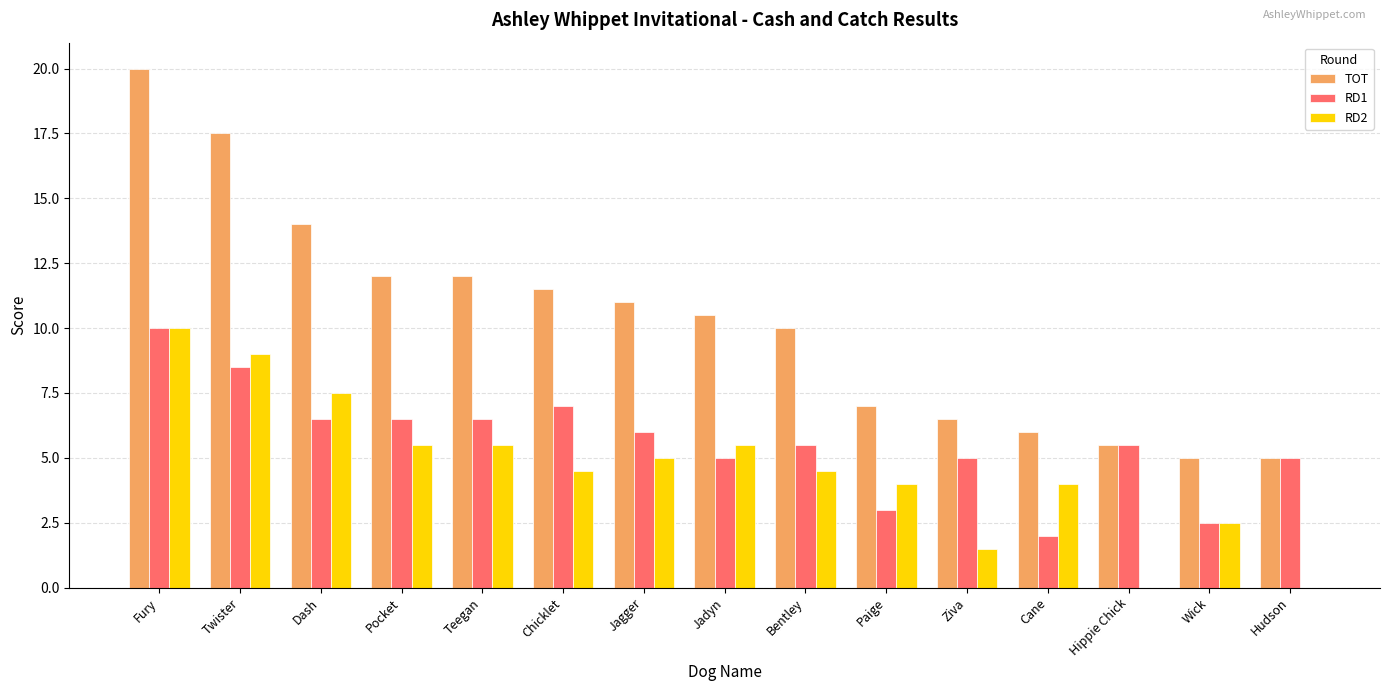

What is the sum of all TOT values?

153.5